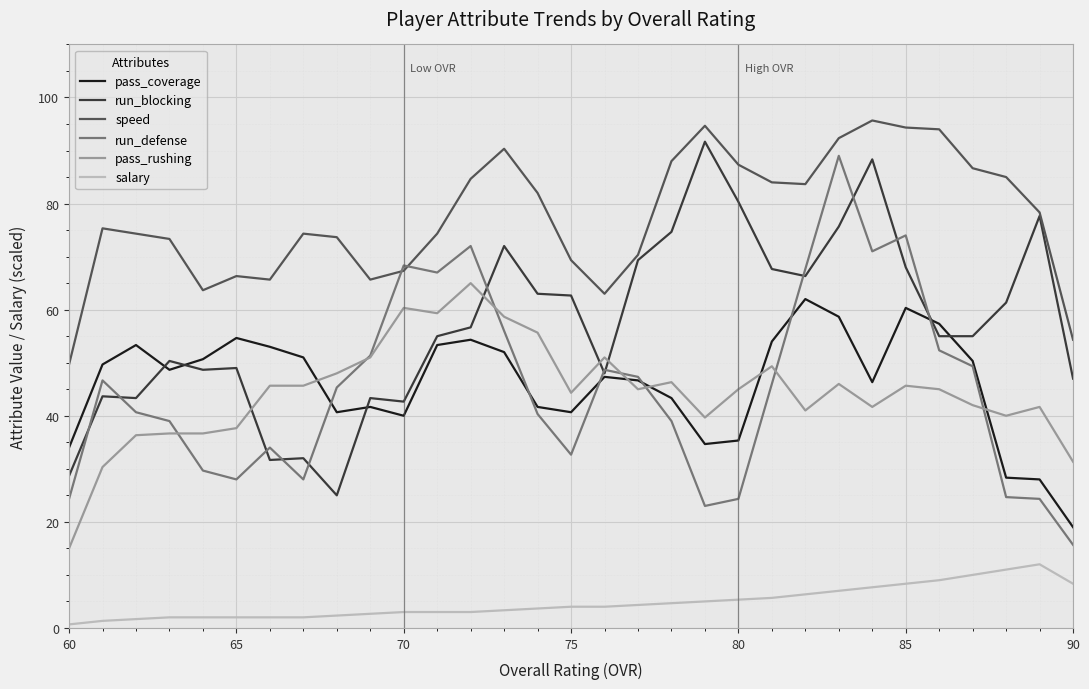

What is the lowest value of the speed series?

49.7